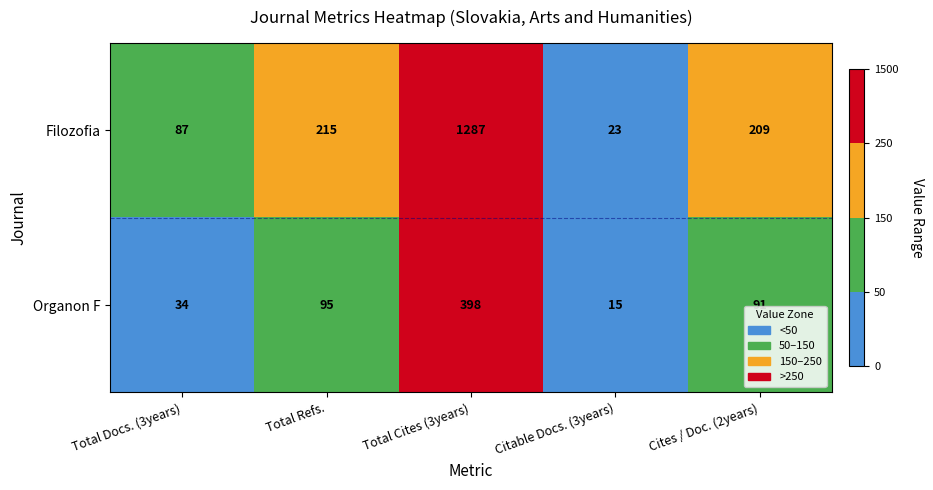

How many data points in Organon F are less than 91?

2